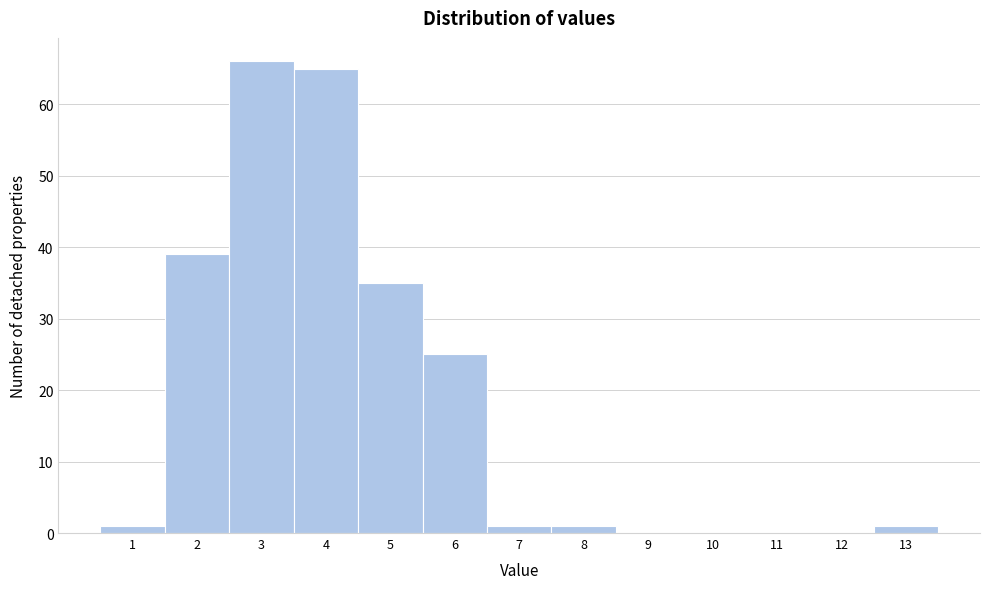

Reading left to right, list all the values displayed in this chart.

1=1	2=39	3=66	4=65	5=35	6=25	7=1	8=1	9=0	10=0	11=0	12=0	13=1